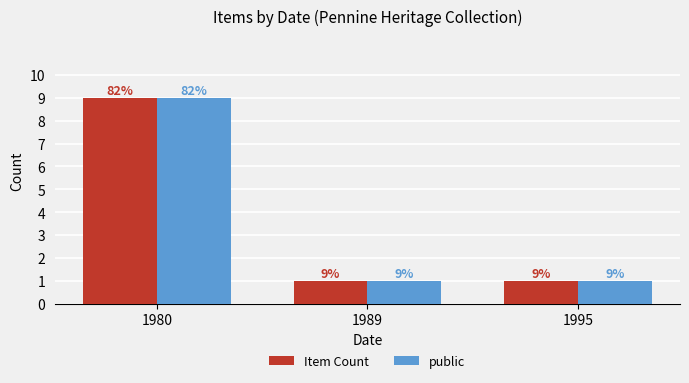

What is the smallest value displayed?

1